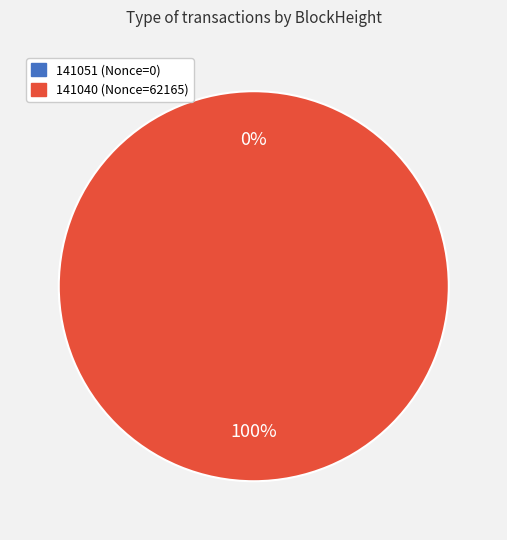

Rank the categories by value from lowest to highest.

141051, 141040